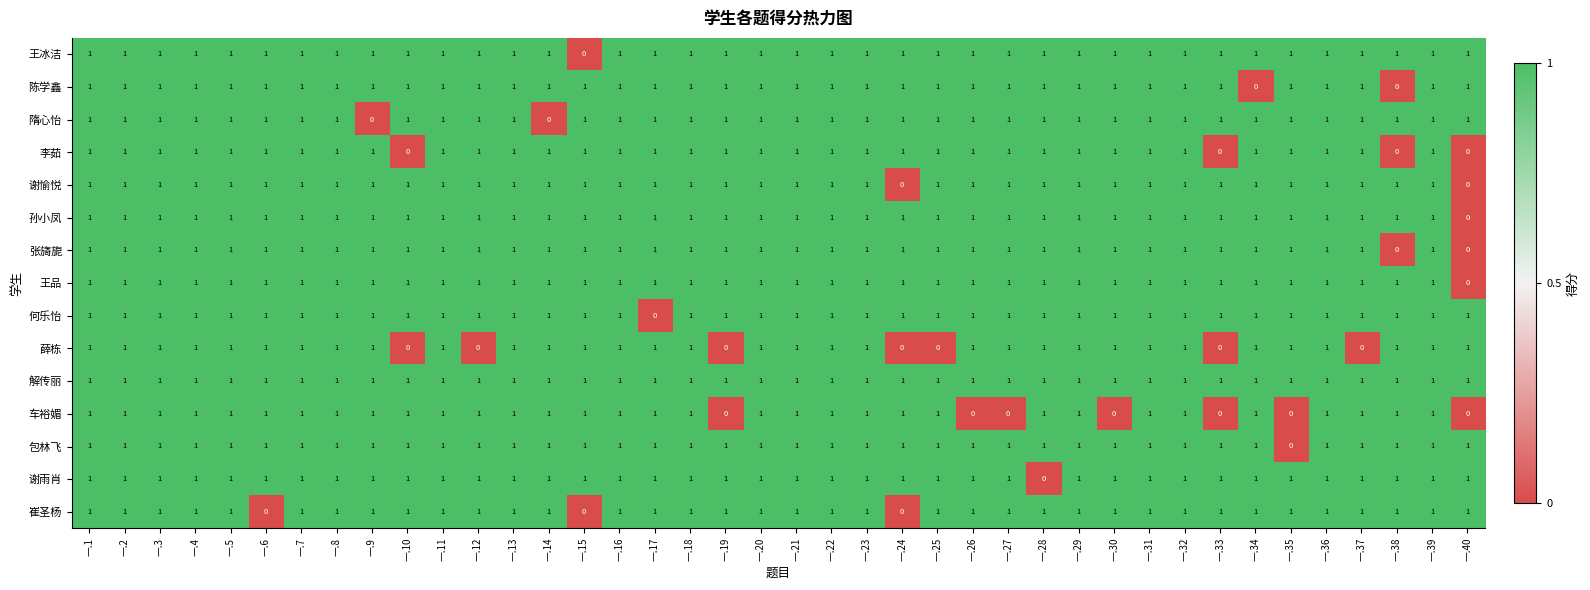

The 谢愉悦 series shows 1 at 一.7. True or false?

True